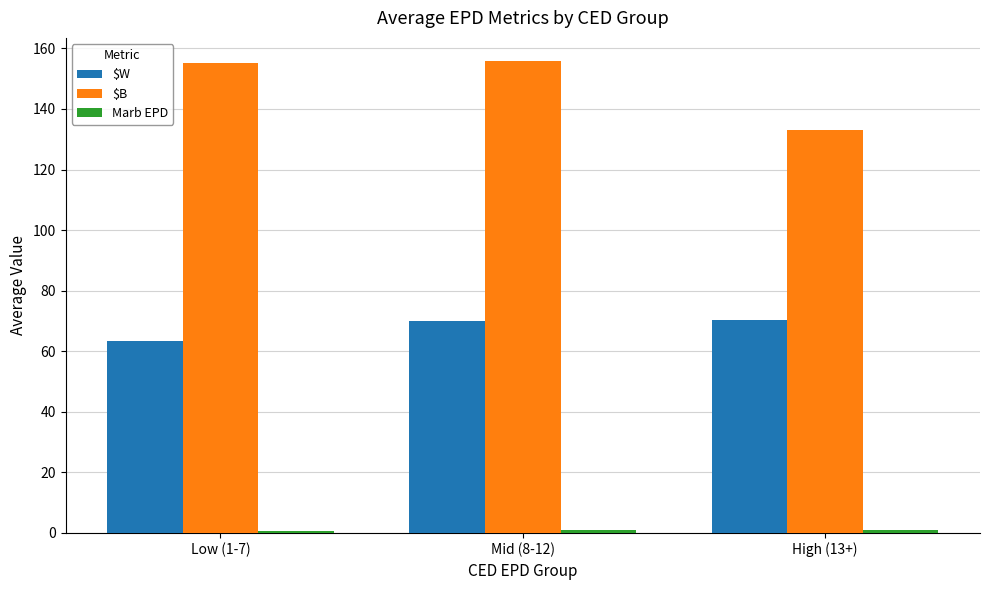

Where does the $W series first go above 69?

Mid (8-12)